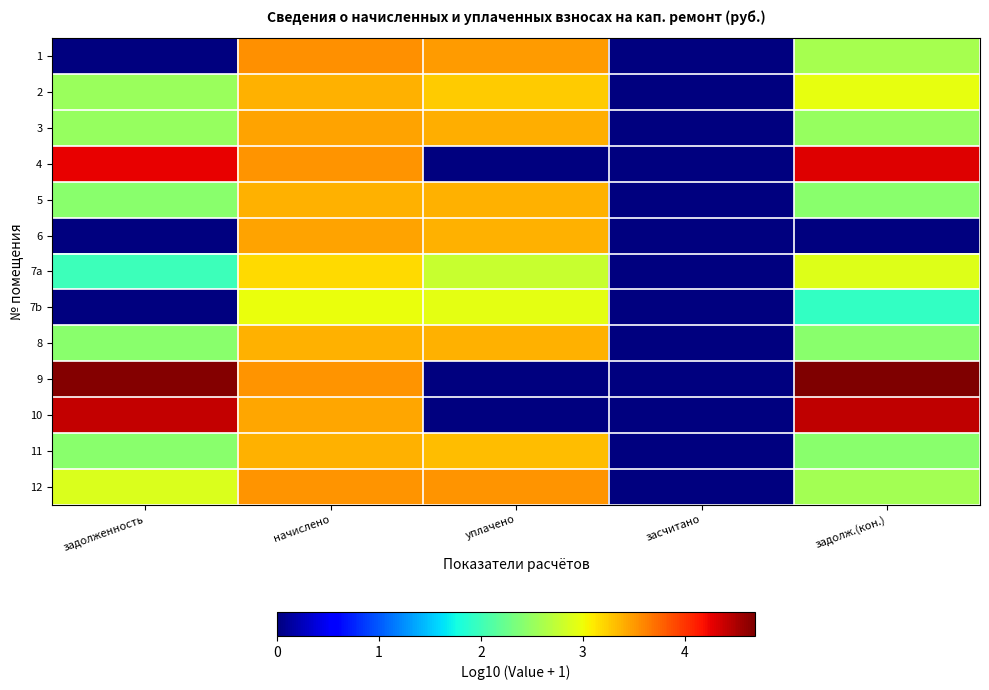

Which series has the widest spread of values?

9